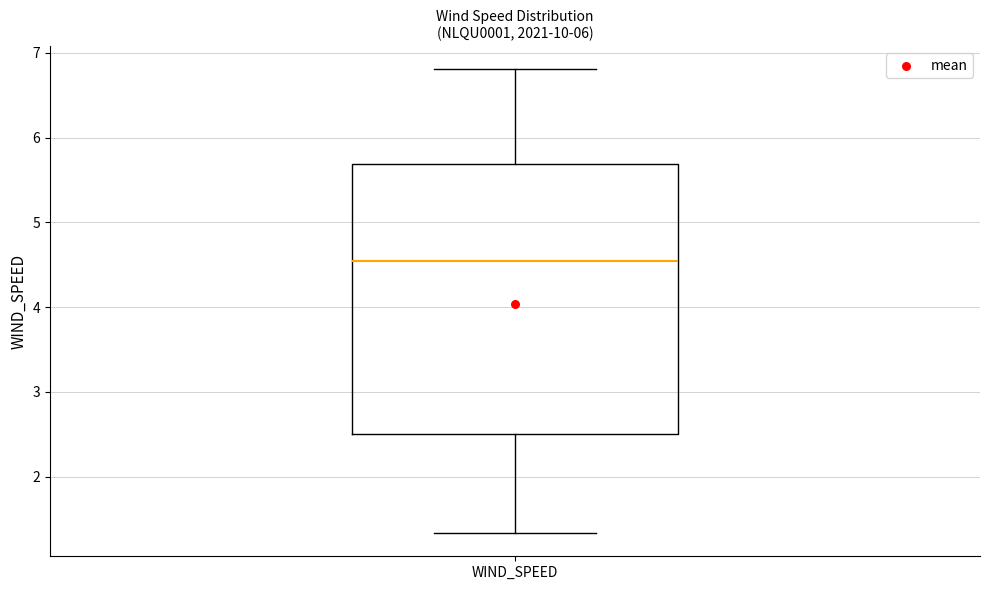

Transcribe this box plot: give where the median line is, the range the box spans, and where the two whiskers end, as read against the y-axis. The values are not printed on the chart, so give them approximately, as read against the axis.

median 4.5, box 2.5 to 5.7, whiskers 1.3 to 6.8